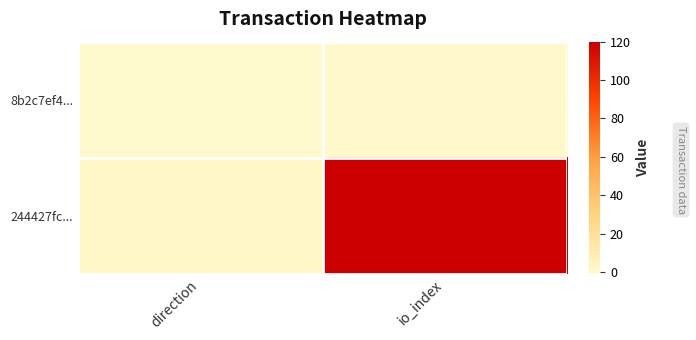

Reading left to right, extract all data points from this chart.

8b2c7ef4...: direction=-1	io_index=0
244427fc...: direction=1	io_index=120